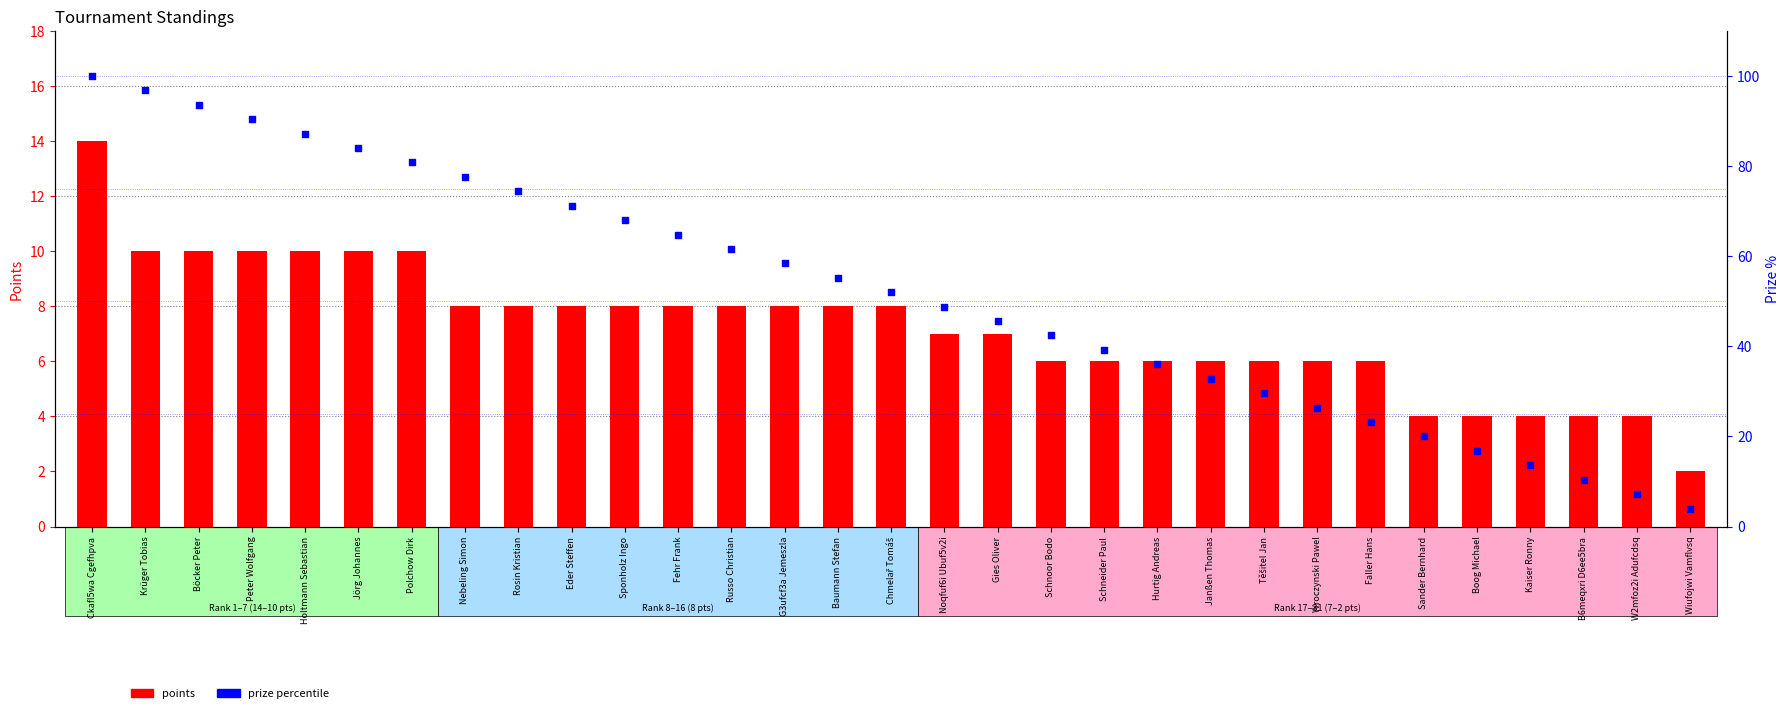

Which series contains the highest Y value?

prize percentile